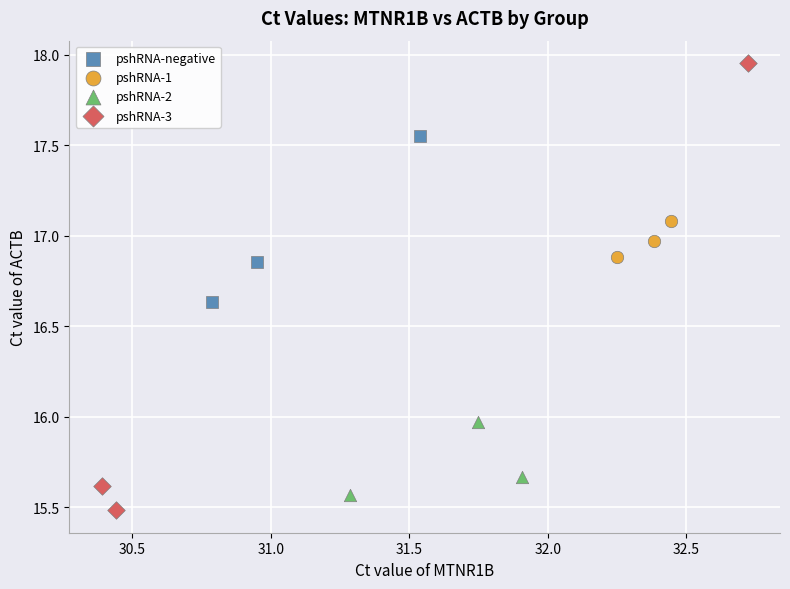

Which series has the largest Y range (max minus min)?

pshRNA-3